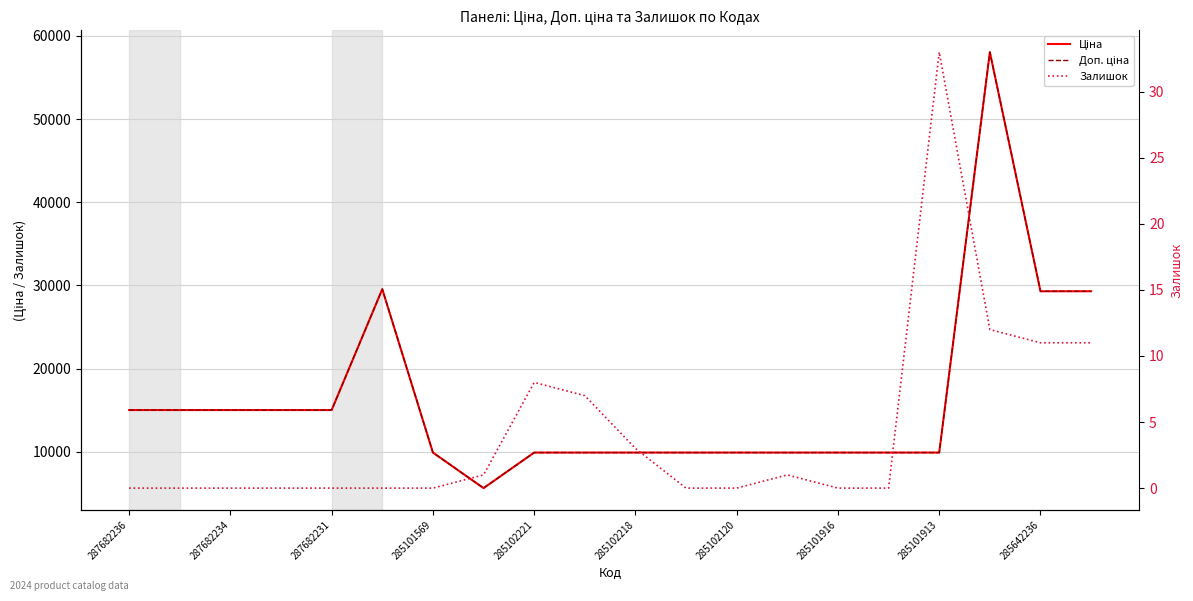

At which label does Доп. ціна first exceed 9908?

287682236